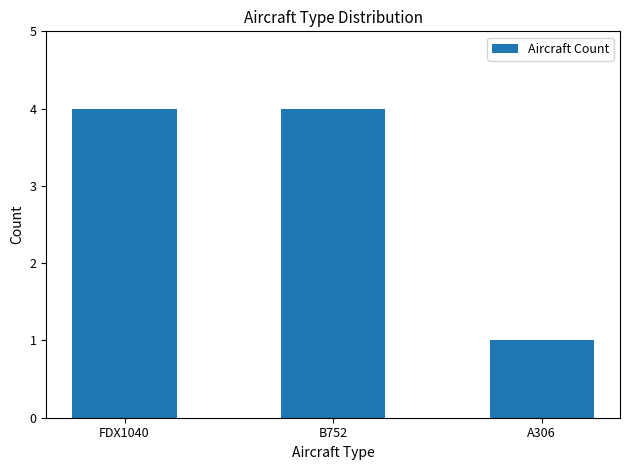

Are the bars grouped side by side (vs. stacked)?

No